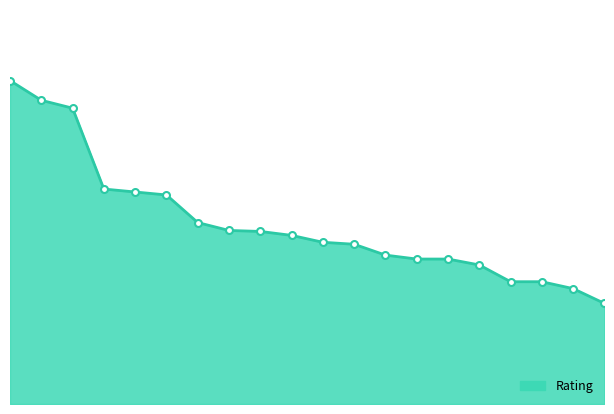

Is this an area chart (filled region under the line)?

Yes